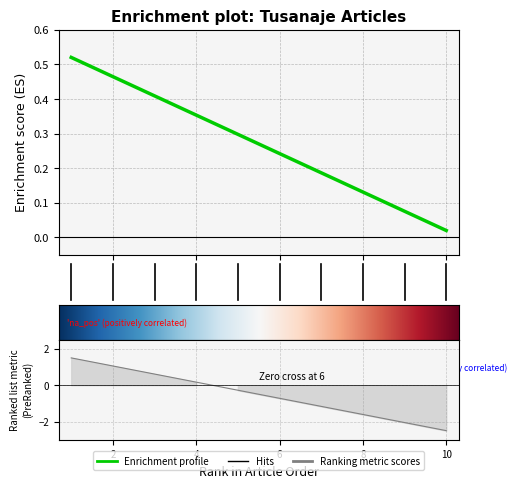

What is the sum of all values?

2.7